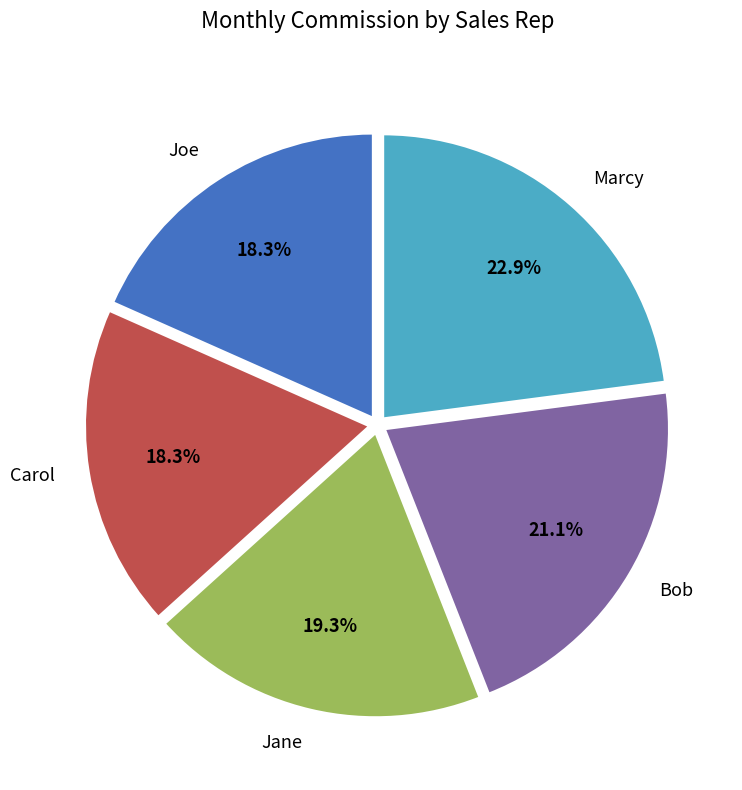

Is it true that Joe is 28% of the pie?

False